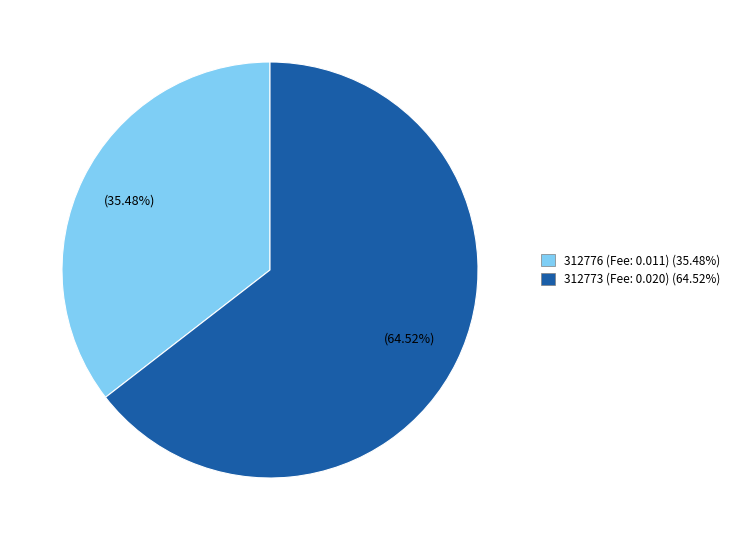

What is the largest slice in the pie chart?

312773